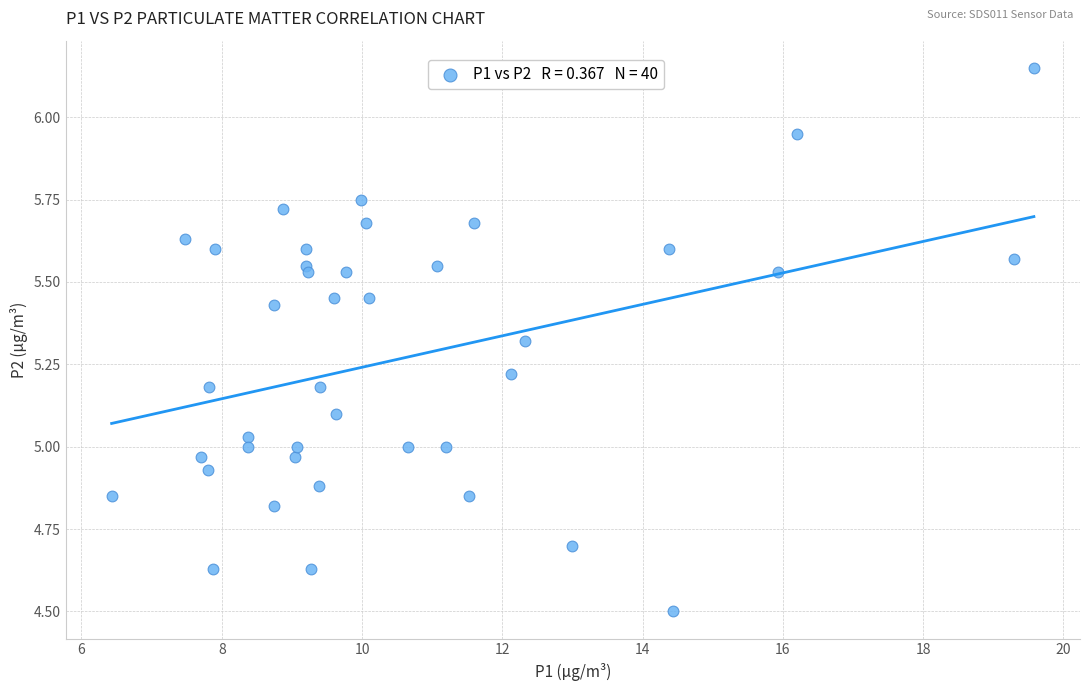

What is the range of X values (max minus min)?

13.1